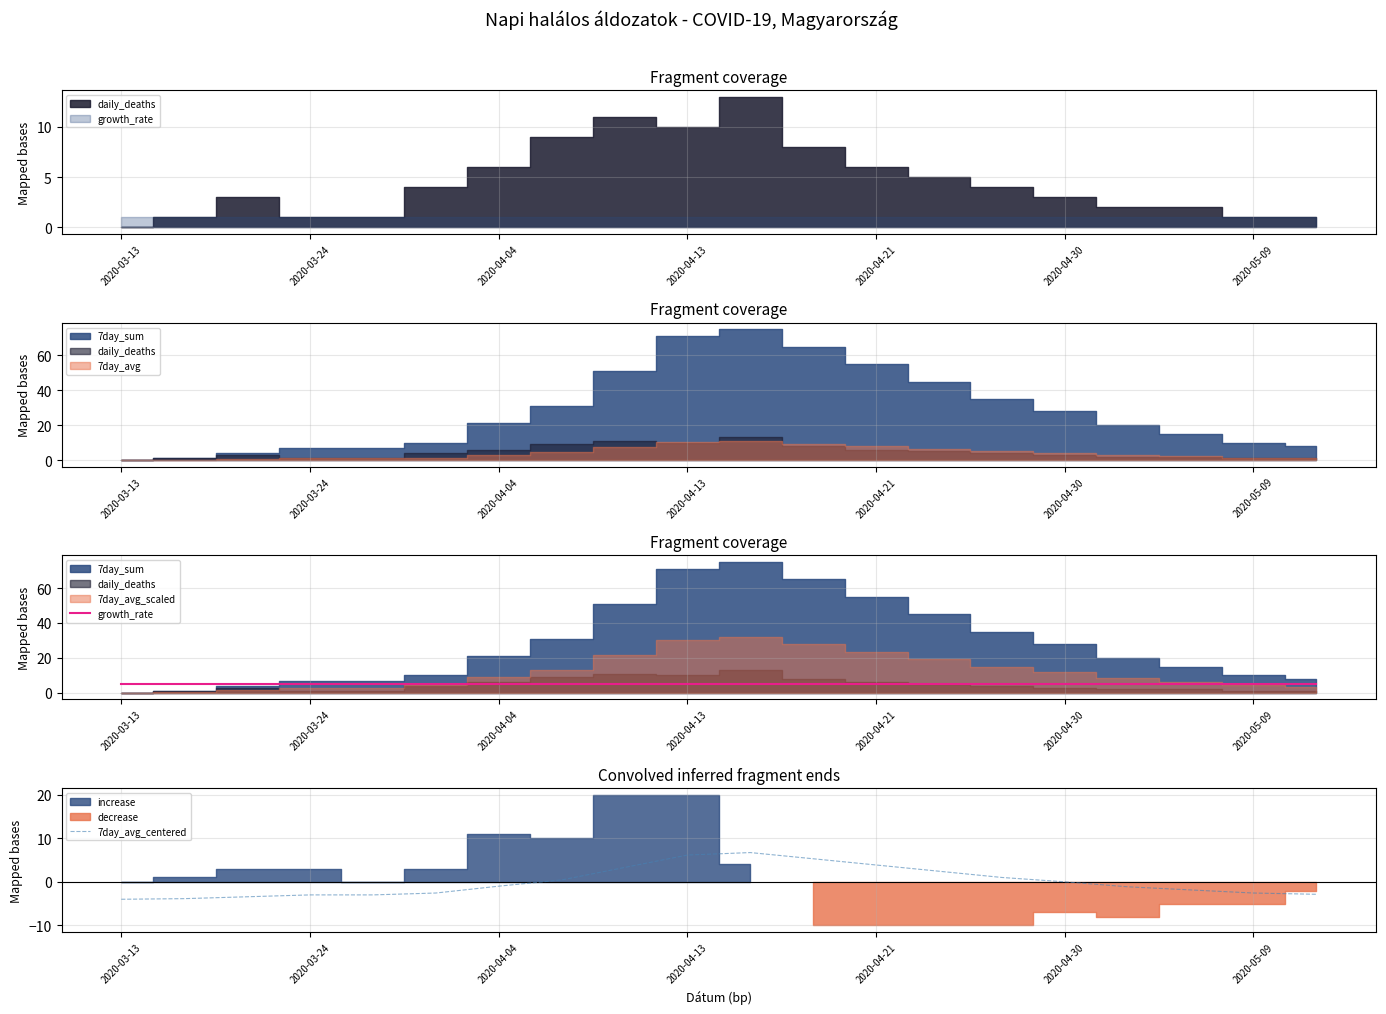

What is the maximum value for 7day_avg_centered?

6.7